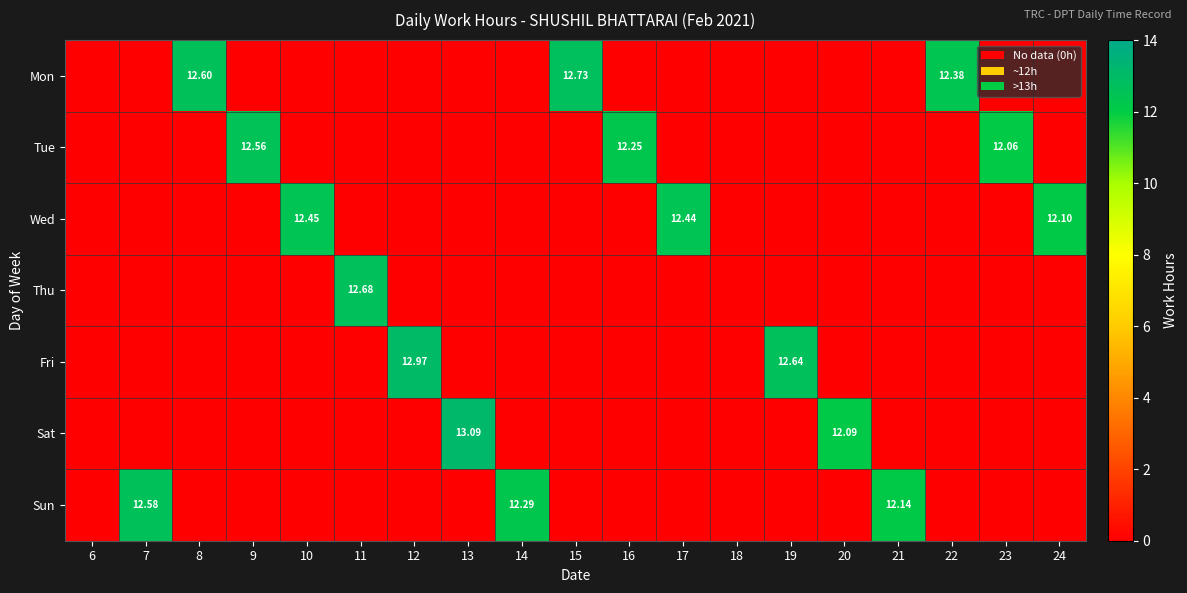

What is the total value across all series at 19?

12.6